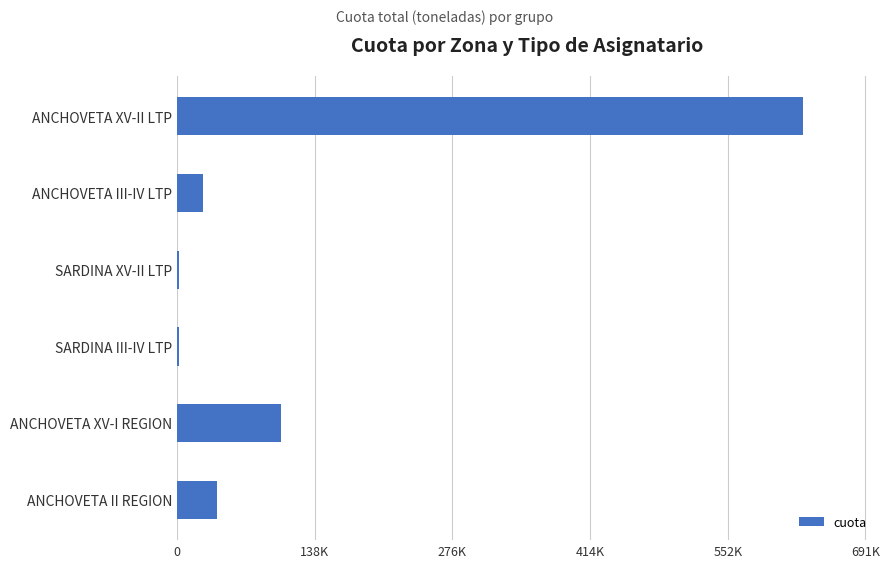

Are the bars horizontal?

Yes